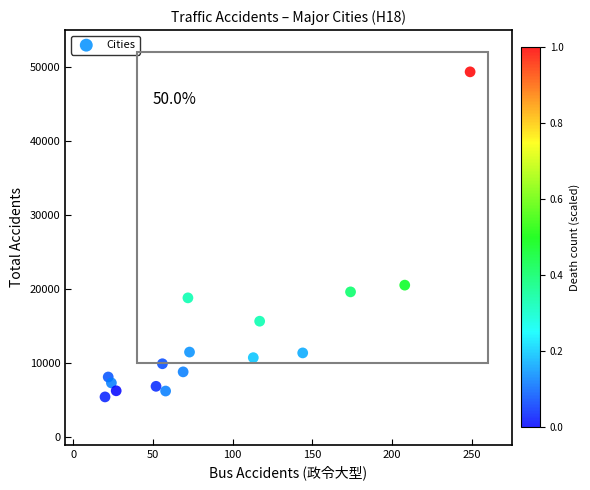

What Y value in the scatter plot is closest to 27411?

20557